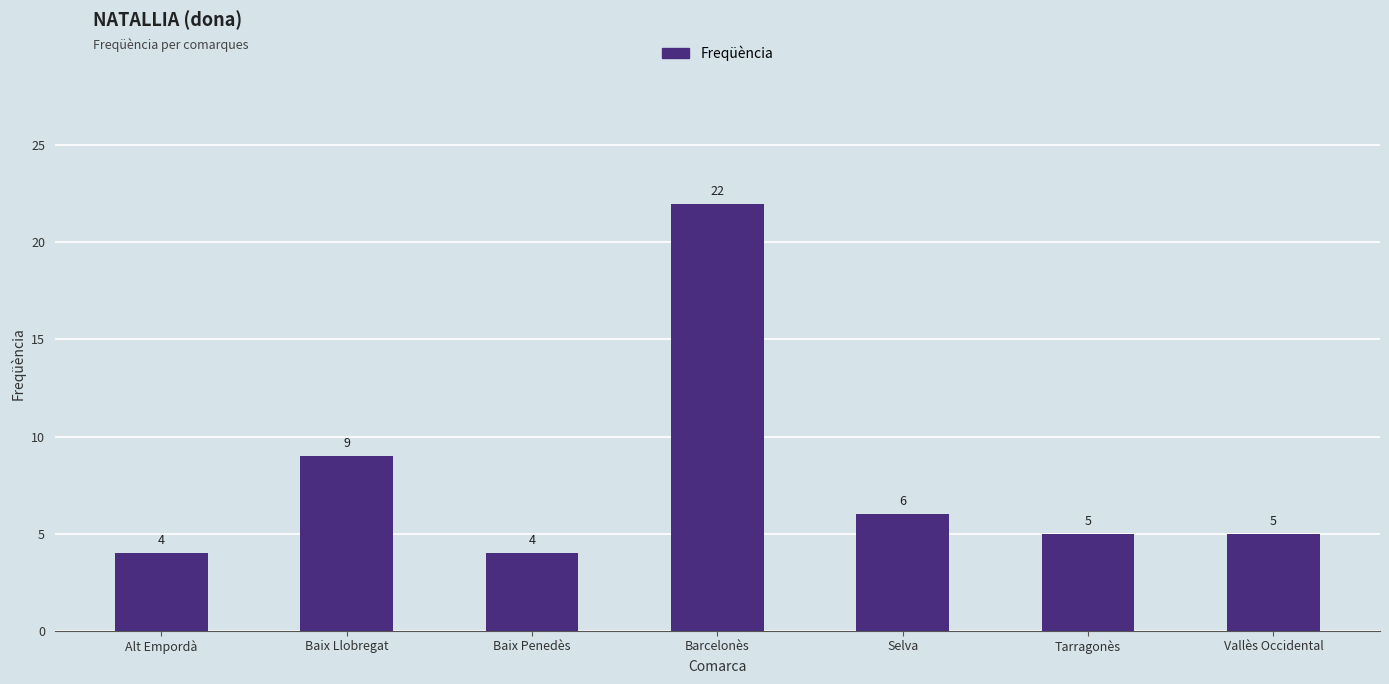

What position from the left is Tarragonès?

6